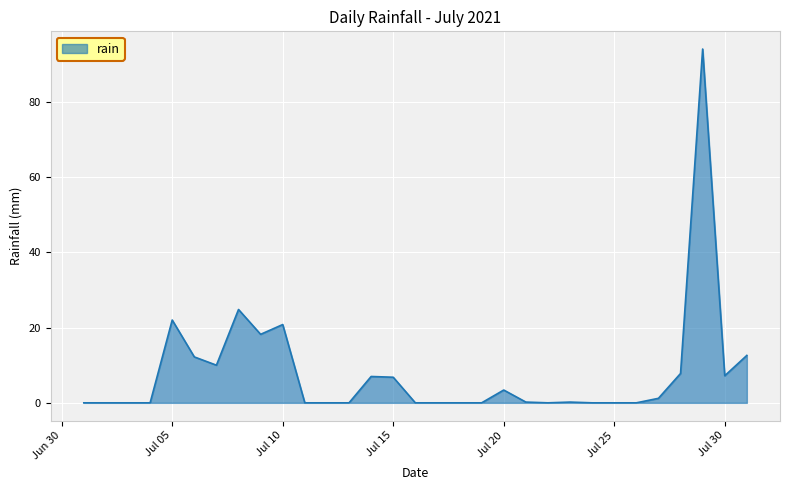

What is the sum of all values?

248.4